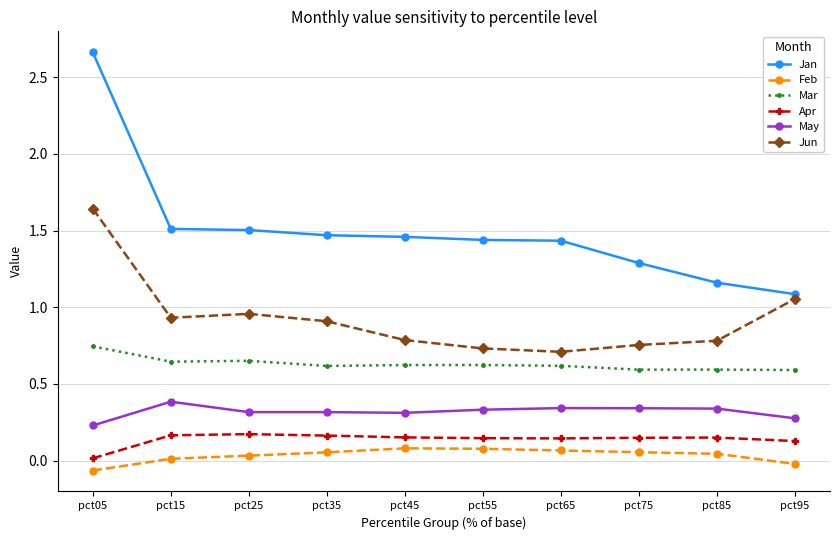

The May series shows 0.5 at pct75. True or false?

False